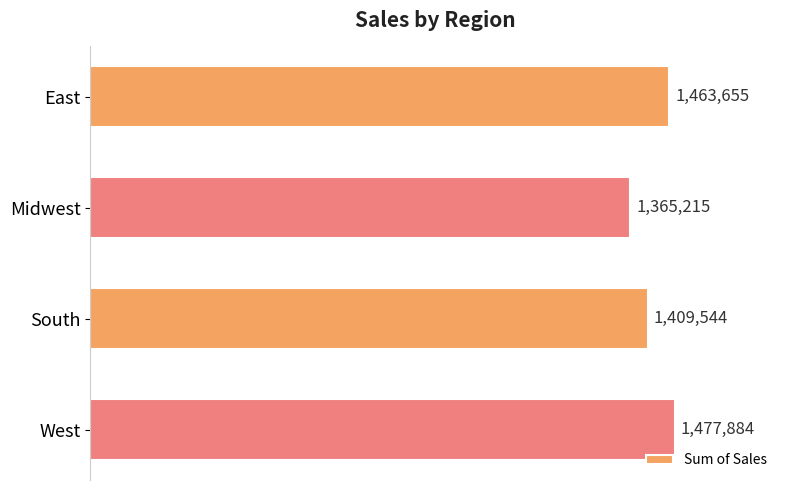

Rank the categories by value from highest to lowest.

West, East, South, Midwest